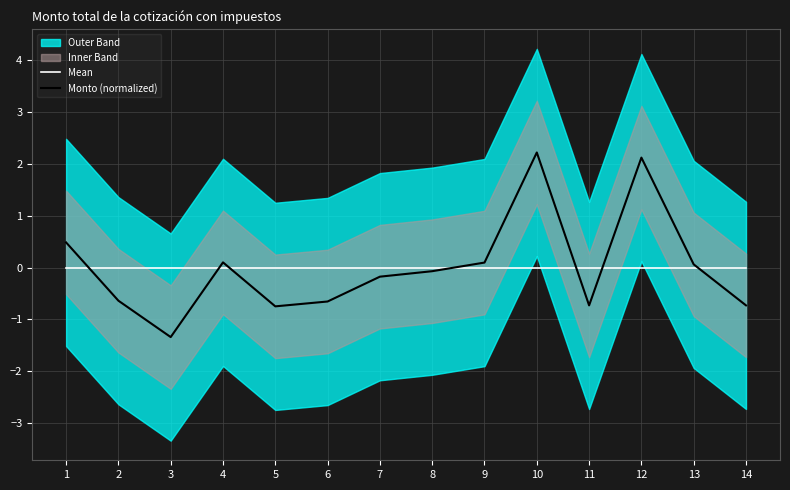

In Monto (normalized), how many points are lower than both neighbors (excluding endpoints)?

3